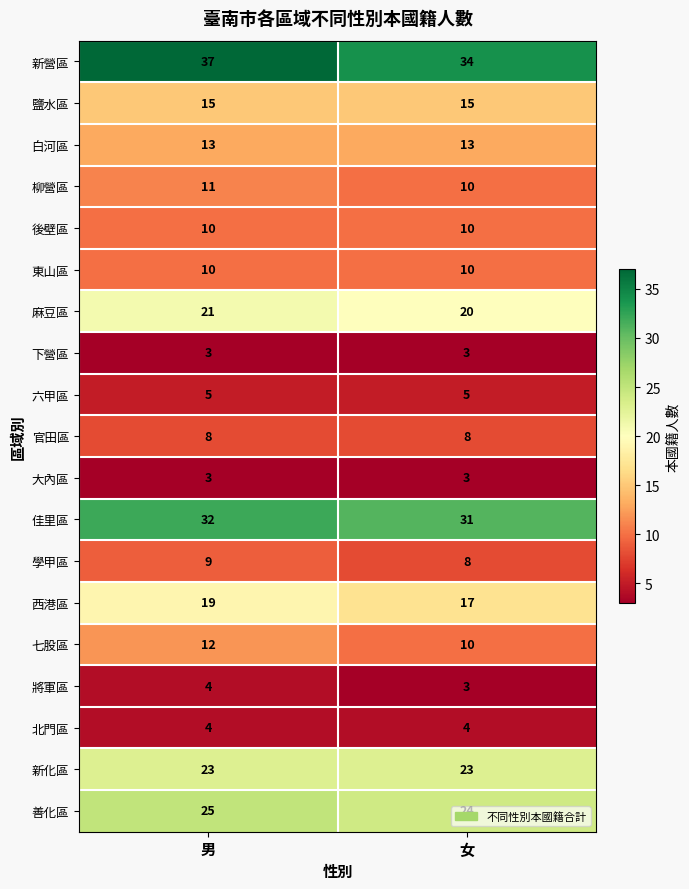

What value does the 學甲區 series have at 男?

9